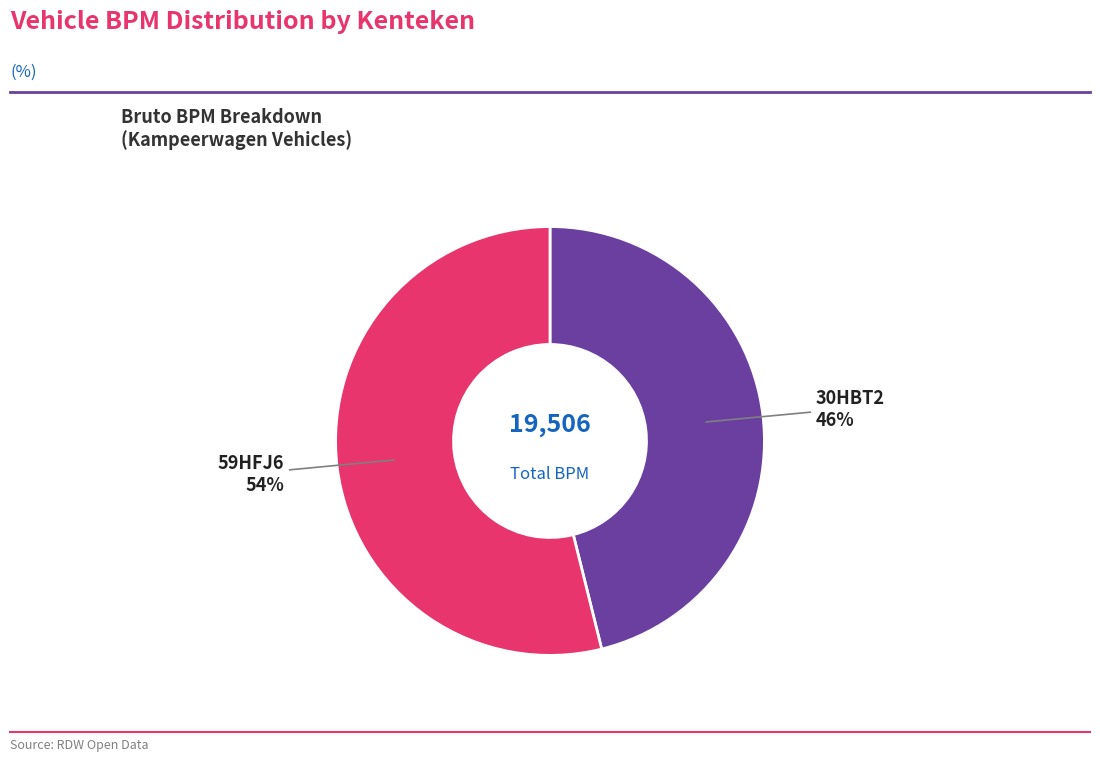

Which slice is the largest?

59HFJ6